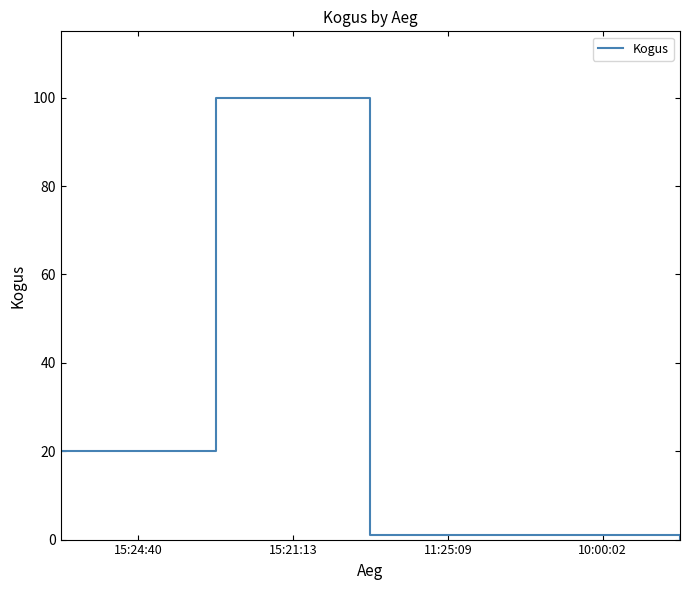

What is the greatest value displayed?

100